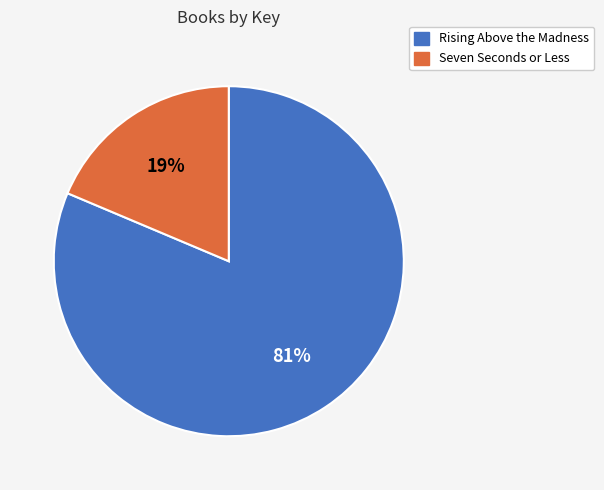

Do Seven Seconds or Less and Rising Above the Madness together represent more than half of the pie?

Yes